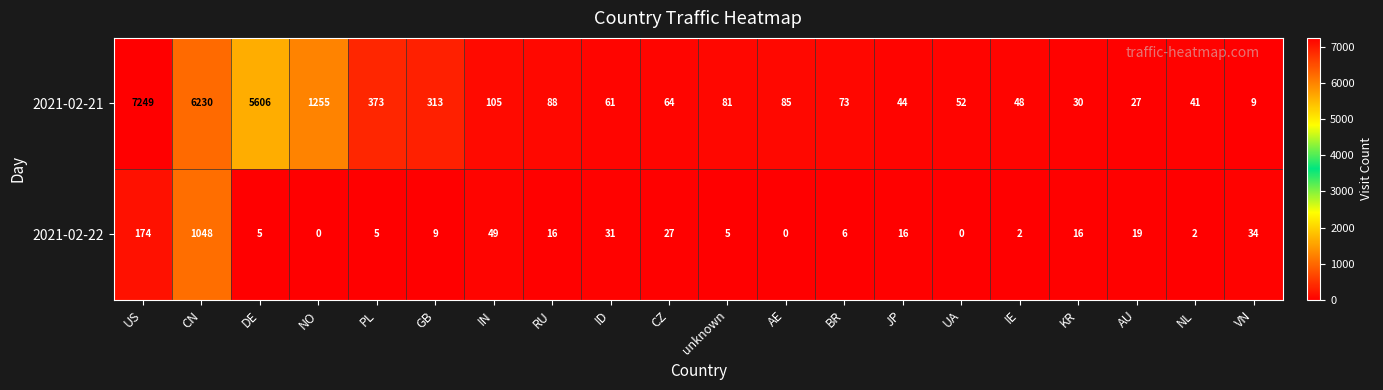

At how many categories does at least one series exceed 3428?

3